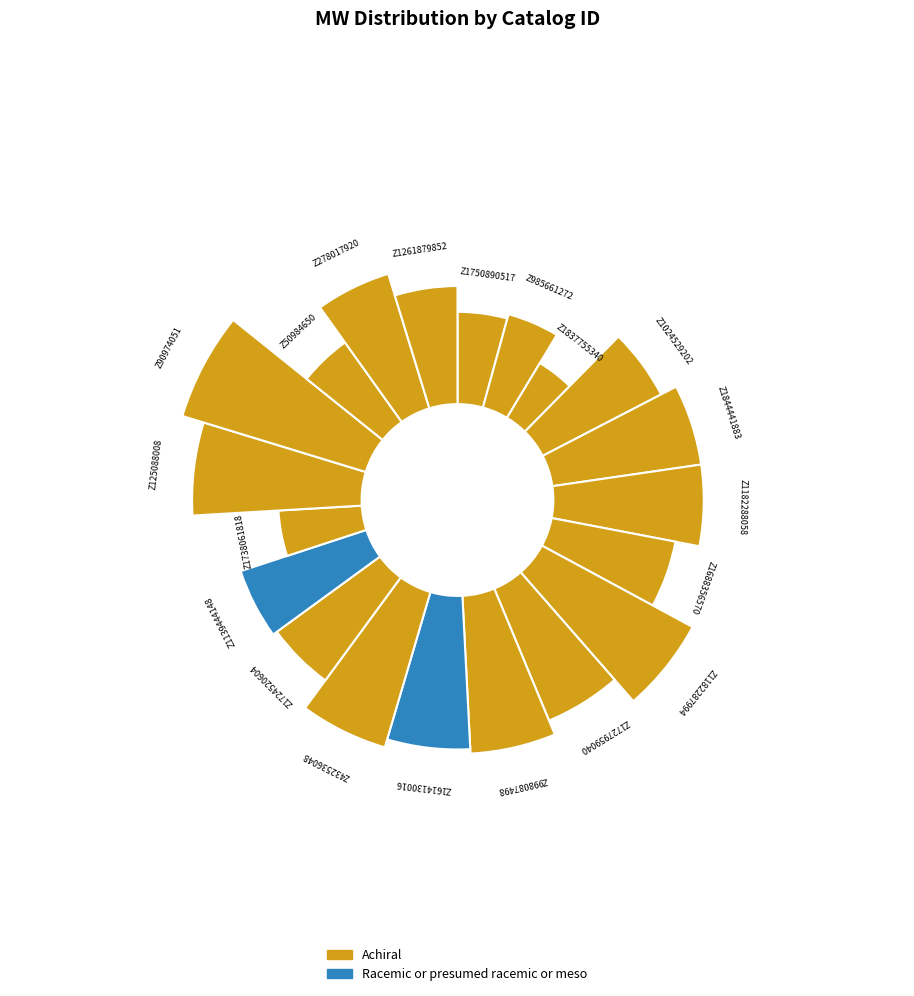

What percentage is NOT represented by Z1614130016?

94.6%